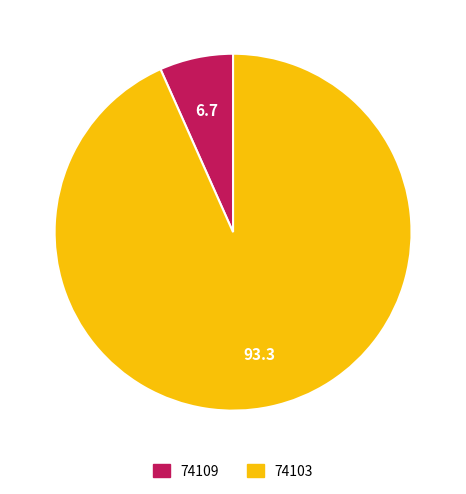

Does 74103 account for over 50% of the chart?

Yes